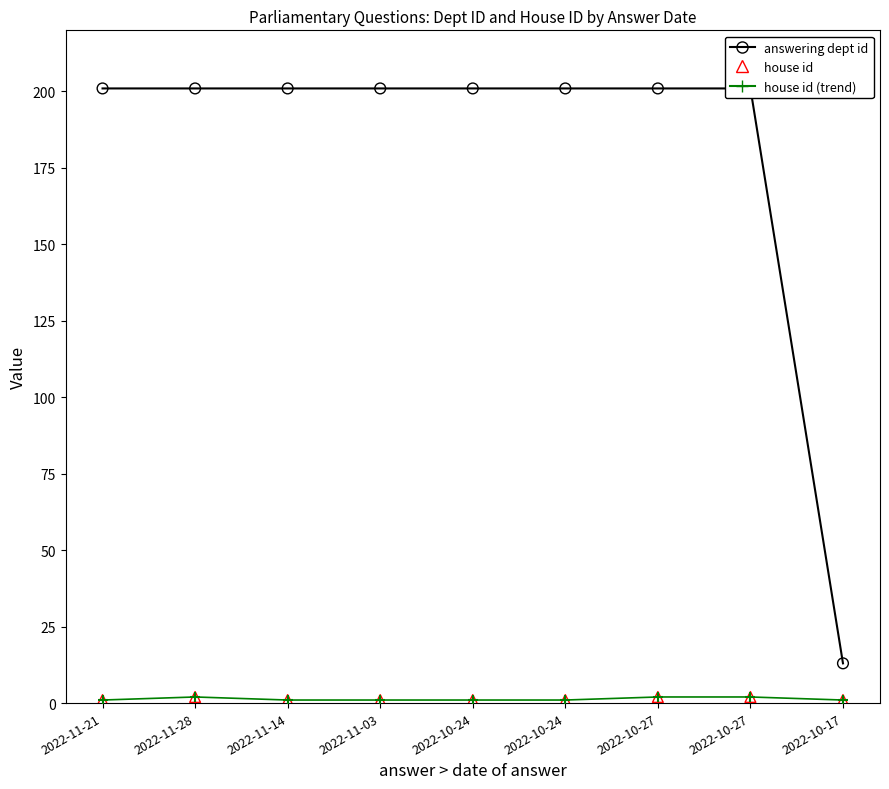

What is the total value across all series at 2022-10-24?

203